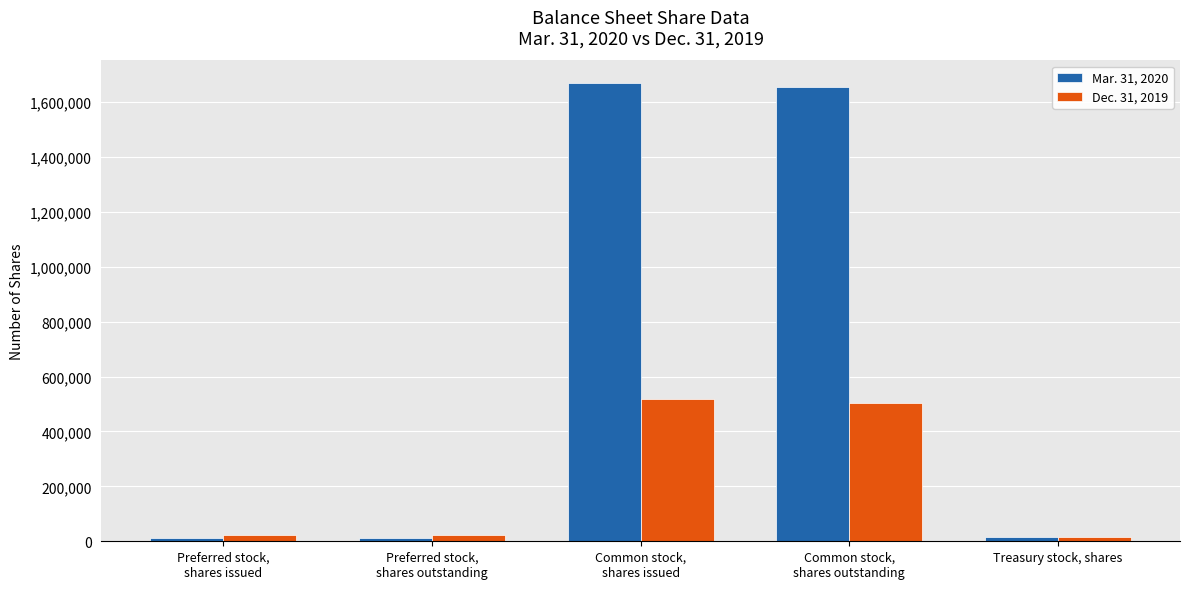

Count the number of data series in this chart.

2